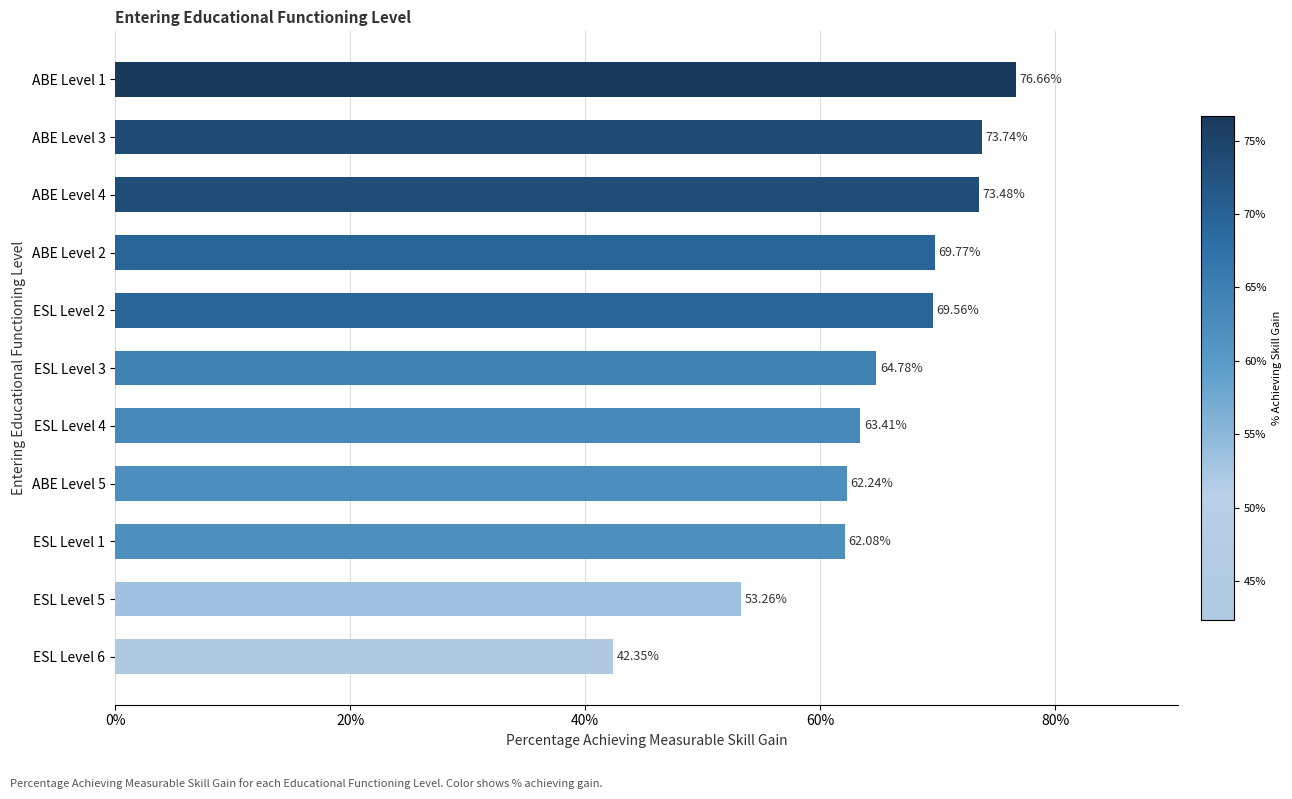

Are the bars horizontal?

Yes